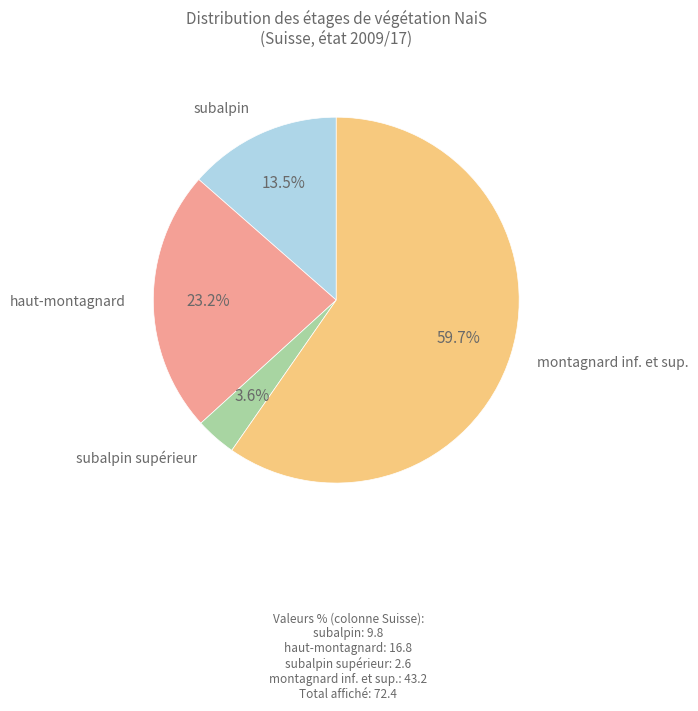

How many slices are in this pie chart?

4